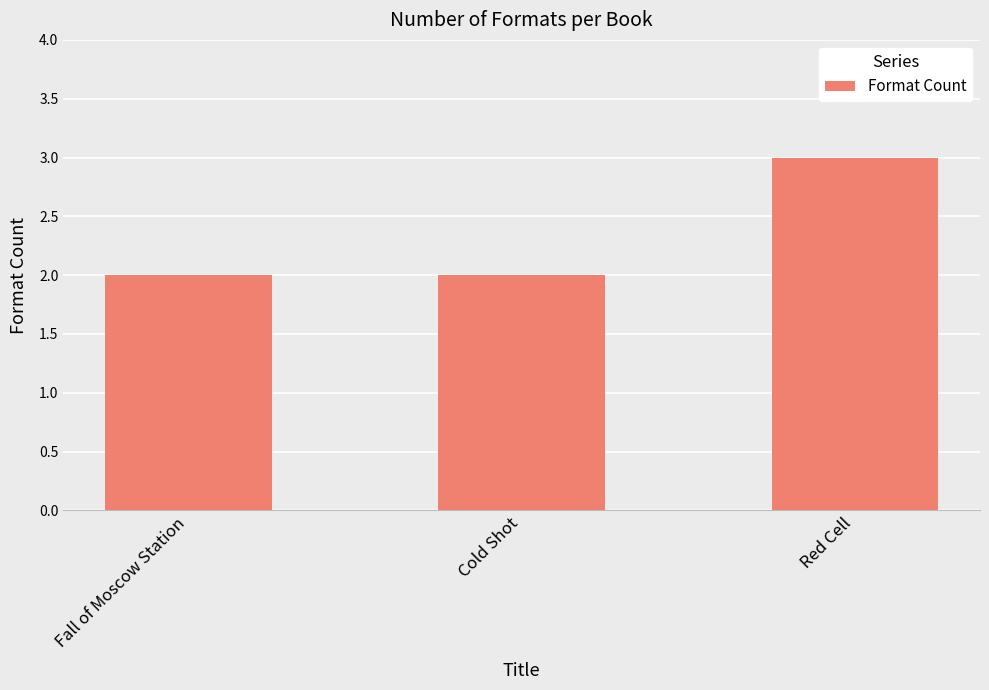

Reading left to right, transcribe all the data shown in this chart.

Fall of Moscow Station=2	Cold Shot=2	Red Cell=3